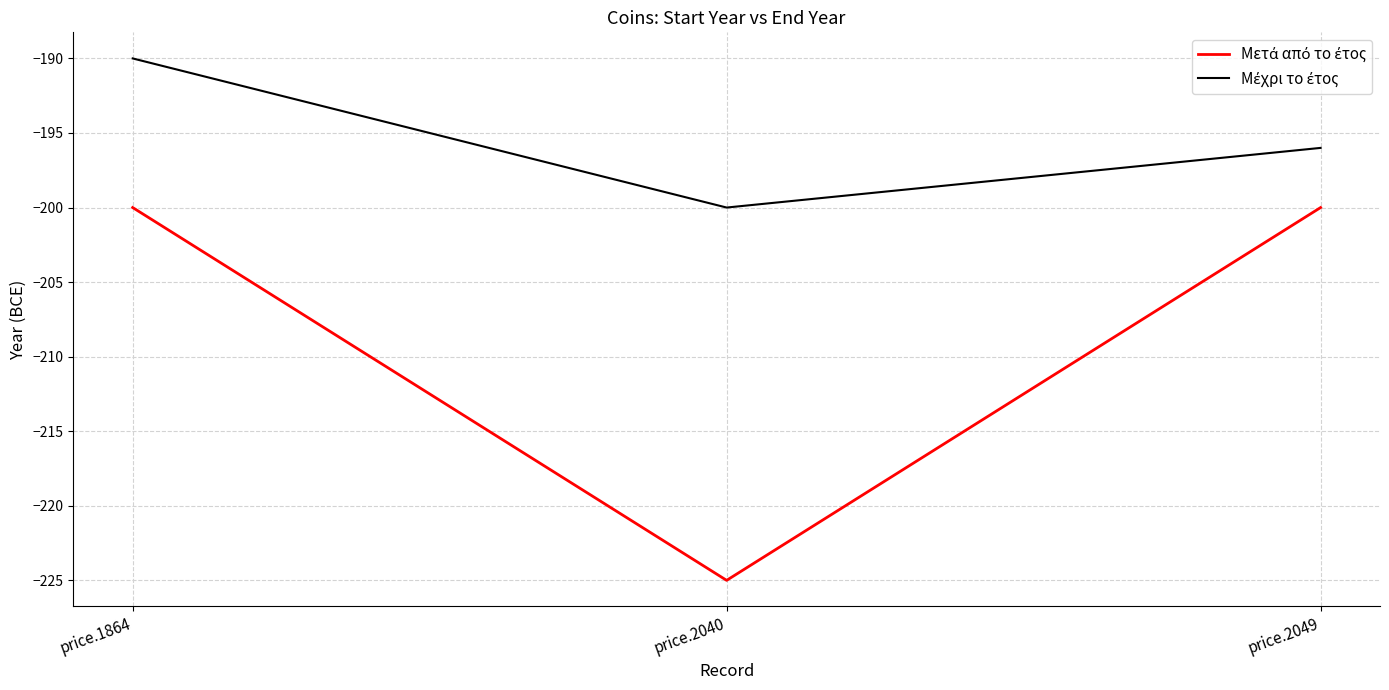

What is the difference between the highest and lowest values at price.2049?

4